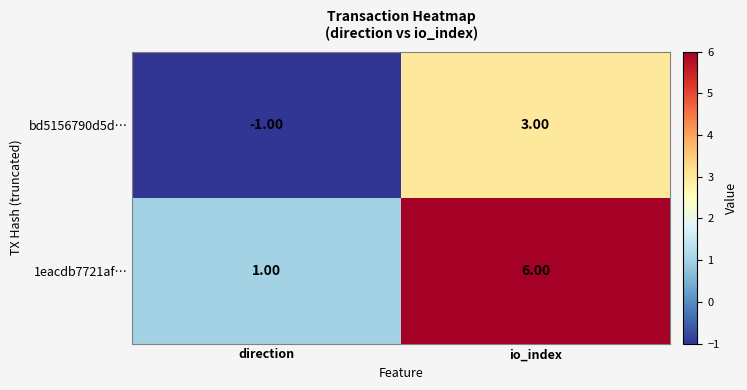

Rank the series by their maximum value, from lowest to highest.

bd5156790d5d…, 1eacdb7721af…